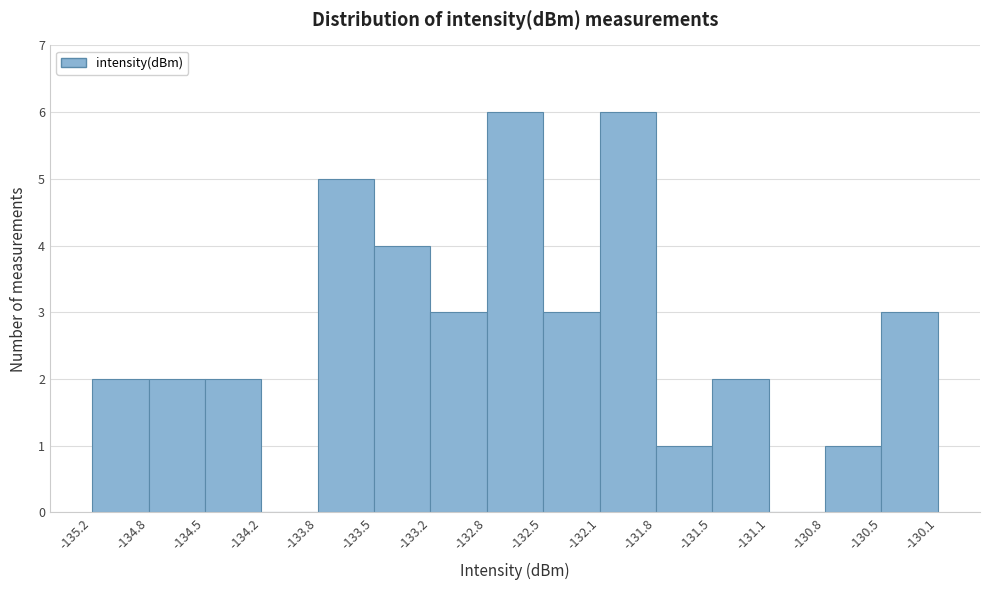

Reading left to right, list every bar in this chart as the range it spans on the x-axis followed by its height. The values are not printed on the chart, so give them approximately, as read against the axis.

-135.2 to -134.8: 2
-134.8 to -134.5: 2
-134.5 to -134.2: 2
-134.2 to -133.8: 0
-133.8 to -133.5: 5
-133.5 to -133.2: 4
-133.2 to -132.8: 3
-132.8 to -132.5: 6
-132.5 to -132.1: 3
-132.1 to -131.8: 6
-131.8 to -131.5: 1
-131.5 to -131.1: 2
-131.1 to -130.8: 0
-130.8 to -130.5: 1
-130.5 to -130.1: 3